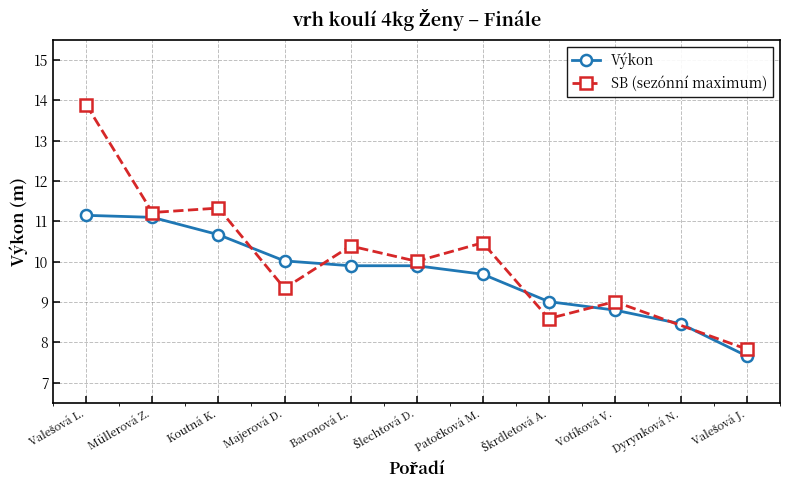

What is the smallest value displayed?

7.7